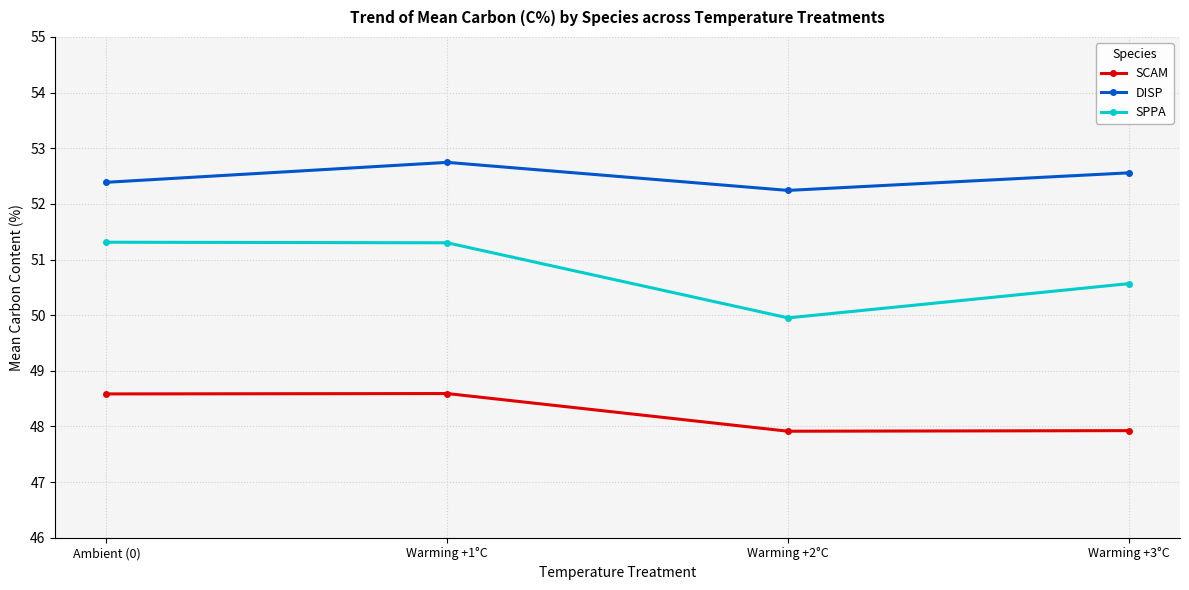

Is it true that SCAM equals 9.8 at Ambient (0)?

False